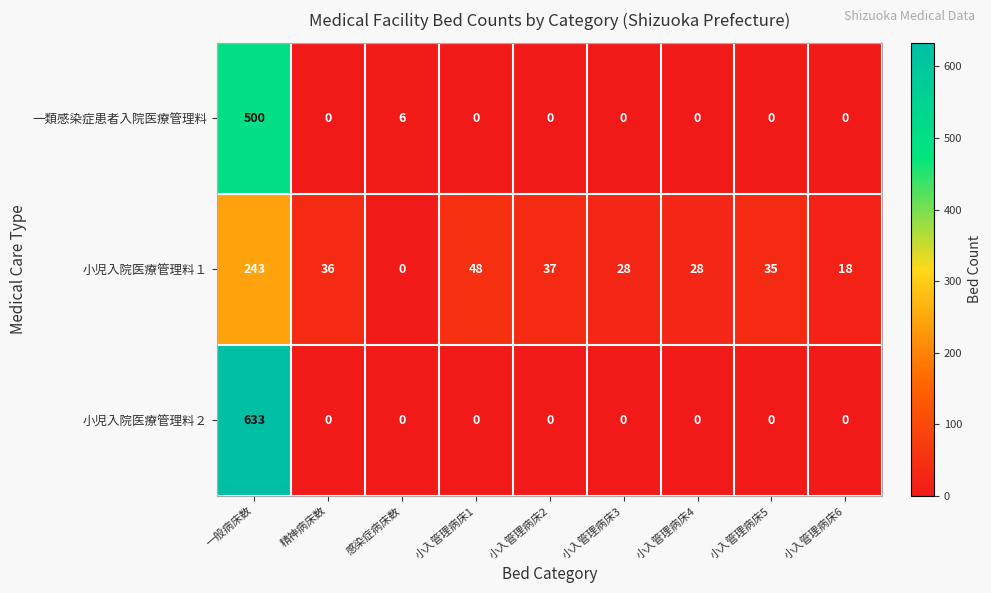

What is the difference between the 小児入院医療管理料１ values at 感染症病床数 and 精神病床数?

36